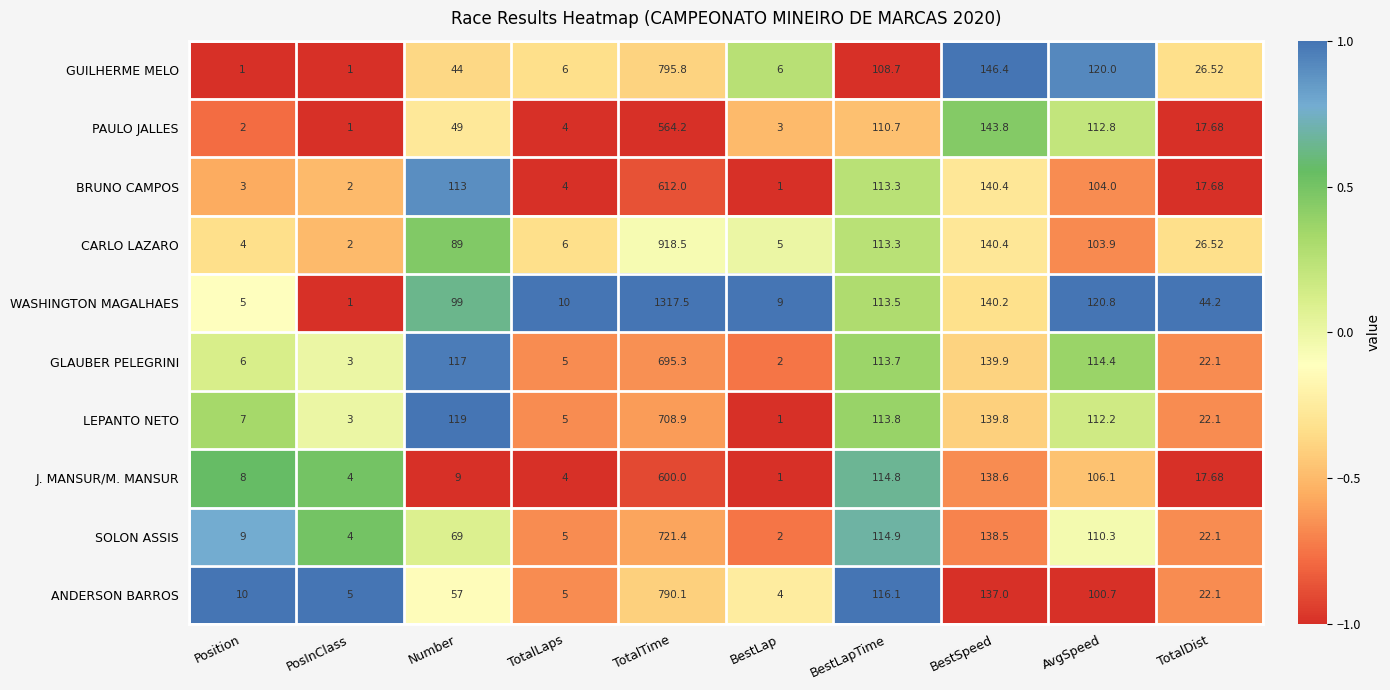

At which label is PAULO JALLES closest to 282?

BestSpeed